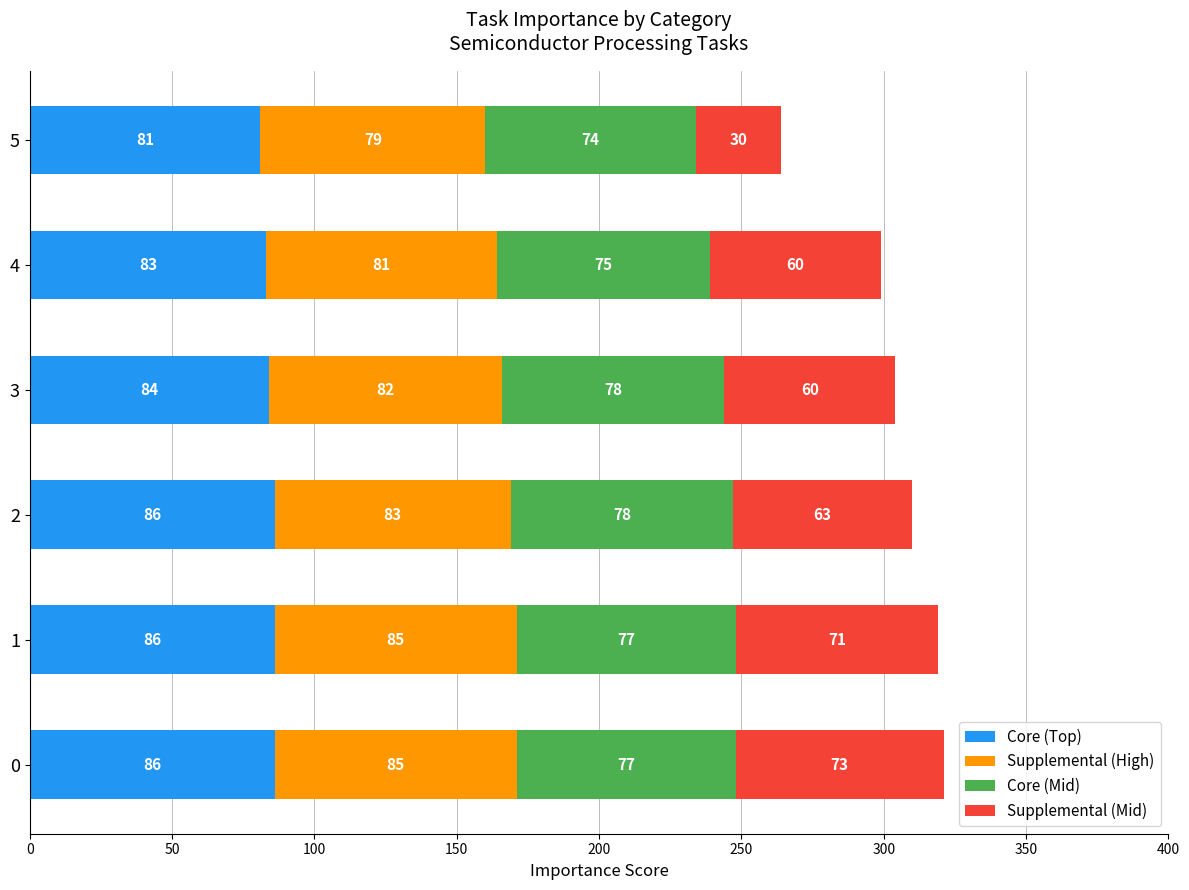

Read the Core (Top) value at 0.

86